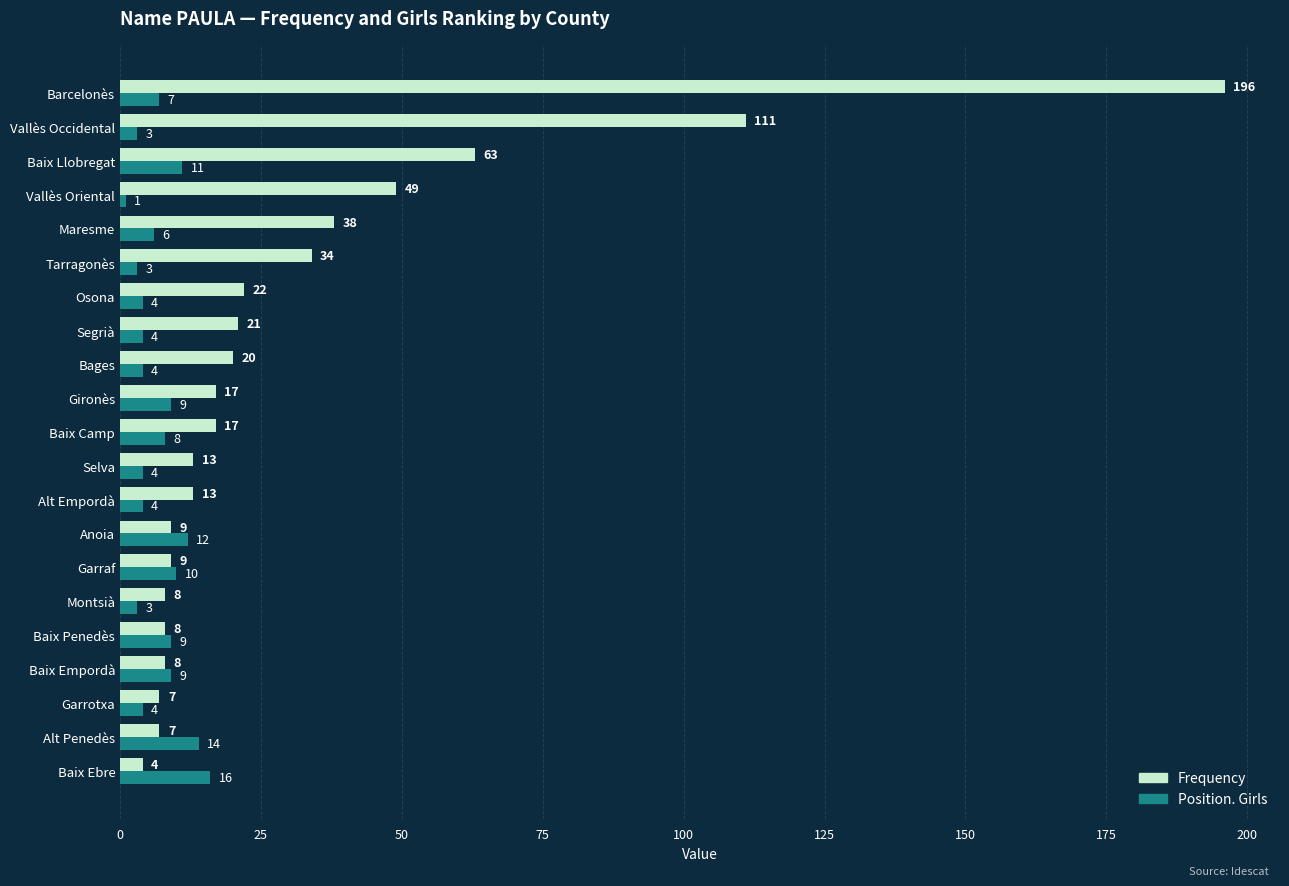

What is the average value of the Position. Girls series?

7